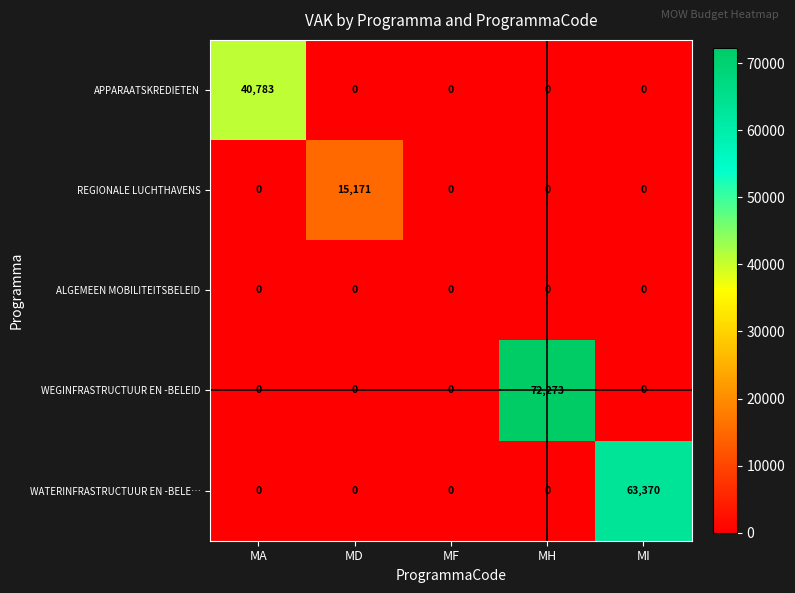

Is it true that WATERINFRASTRUCTUUR EN -BELE… equals 0 at MA?

True